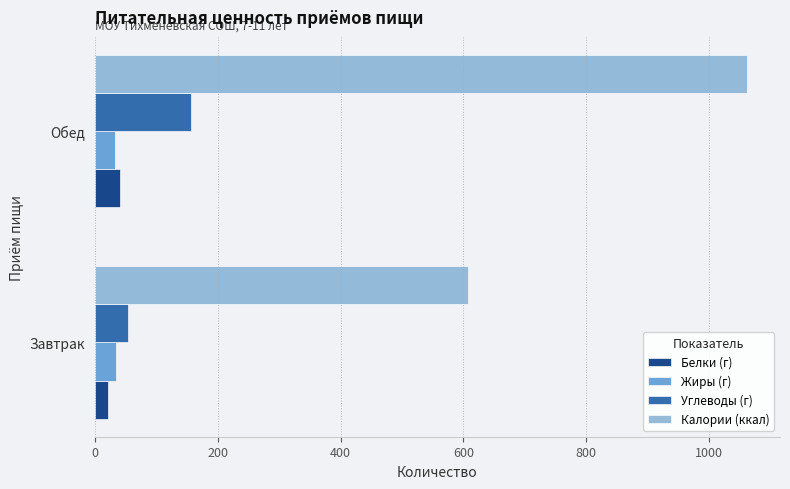

What is the smallest value displayed?

21.6